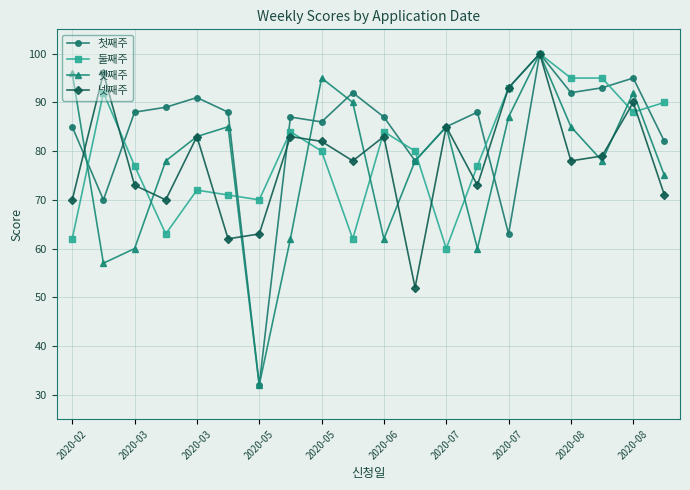

Count the number of data series in this chart.

4